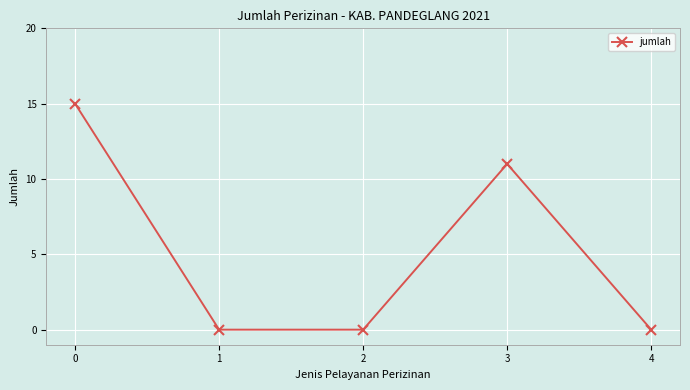

What is the difference between the values at 4 and 0?

15